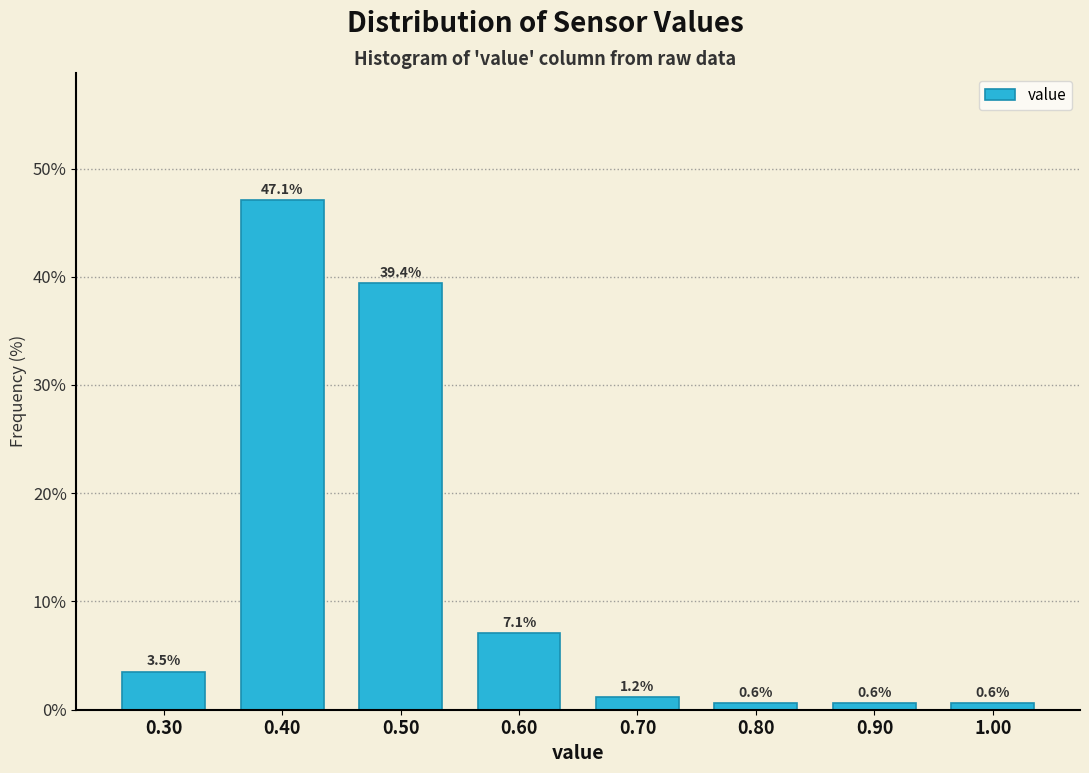

Reading left to right, transcribe all the data shown in this chart.

0.30=3.5	0.40=47.1	0.50=39.4	0.60=7.1	0.70=1.2	0.80=0.6	0.90=0.6	1.00=0.6